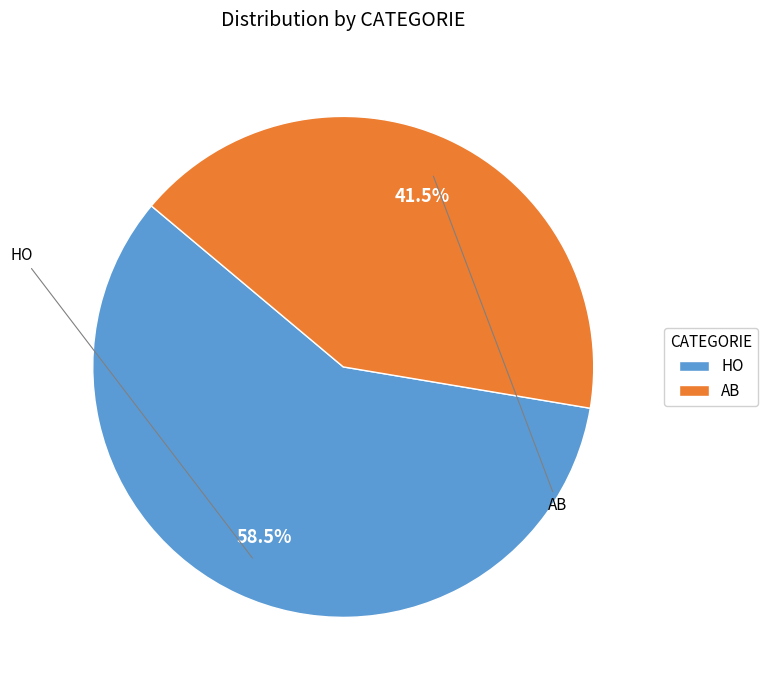

Do AB and HO together represent more than half of the pie?

Yes